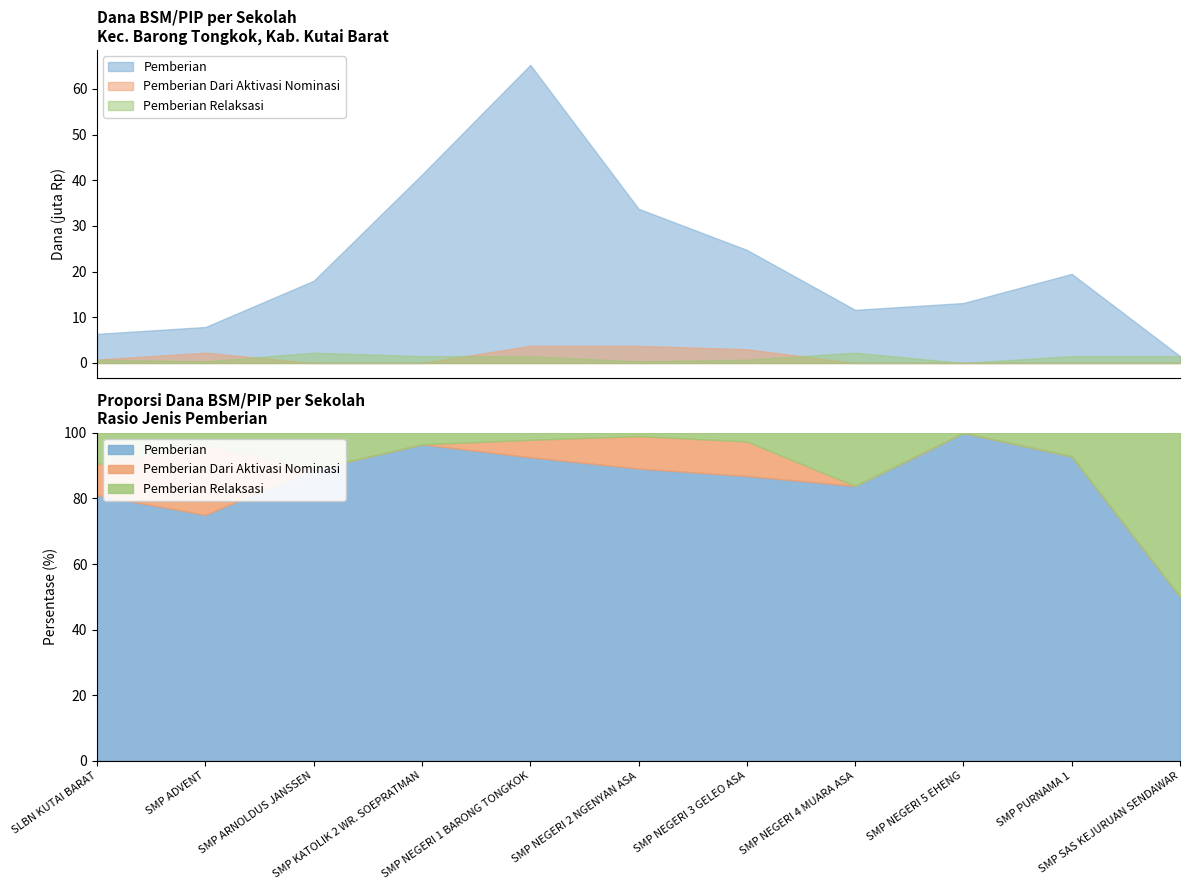

Does the chart have visible grid lines?

No